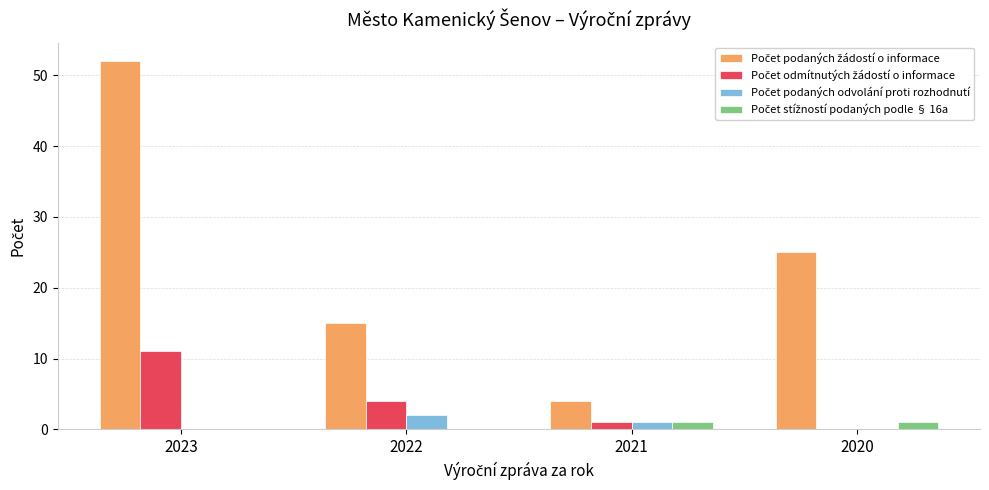

What is the maximum value shown in the chart?

52